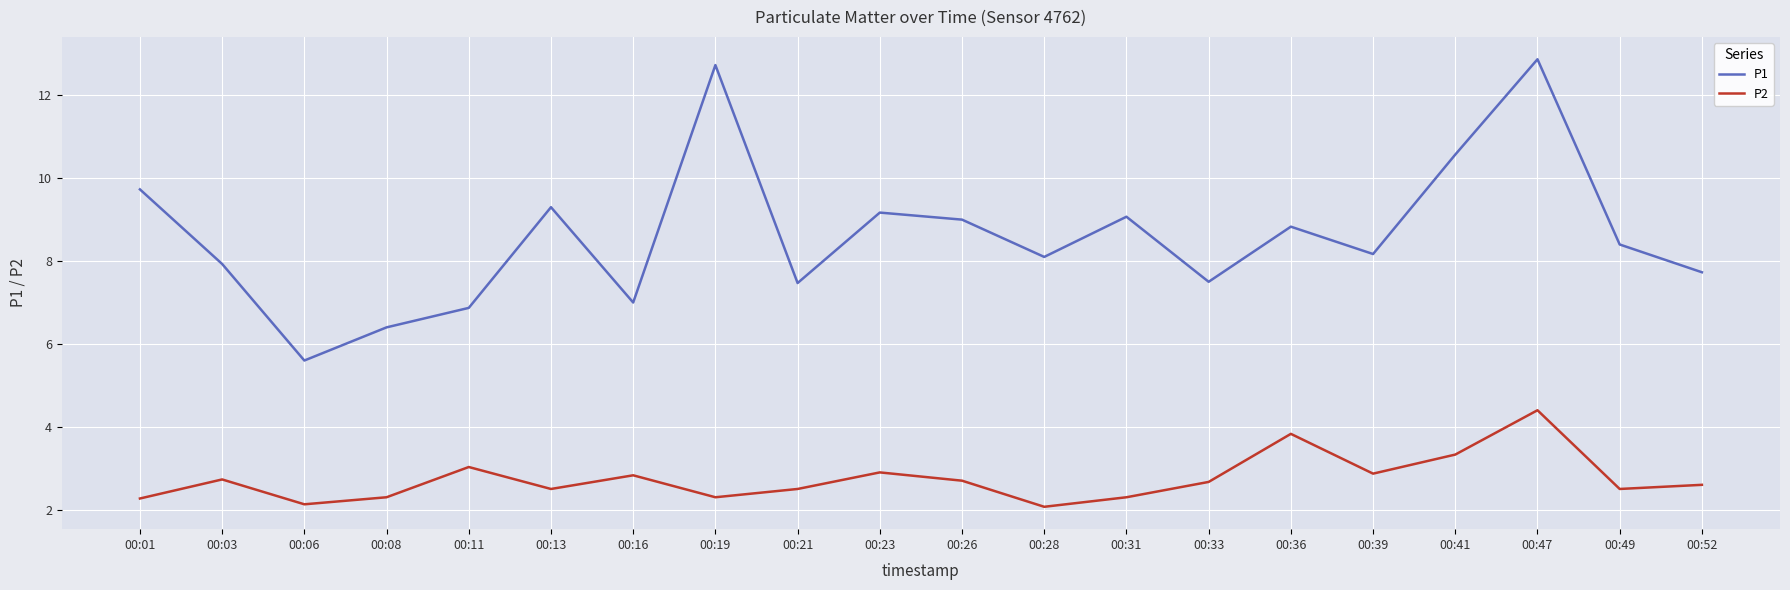

What is the total value across all series at 00:33?

10.2